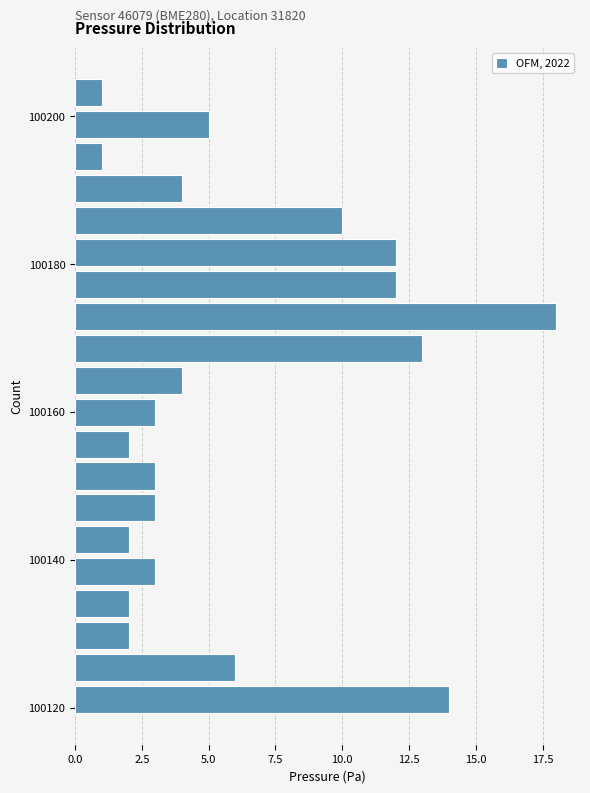

Around what value on the y-axis is the longest bar? Give the approximate position of its centre, as read against the axis.

100172